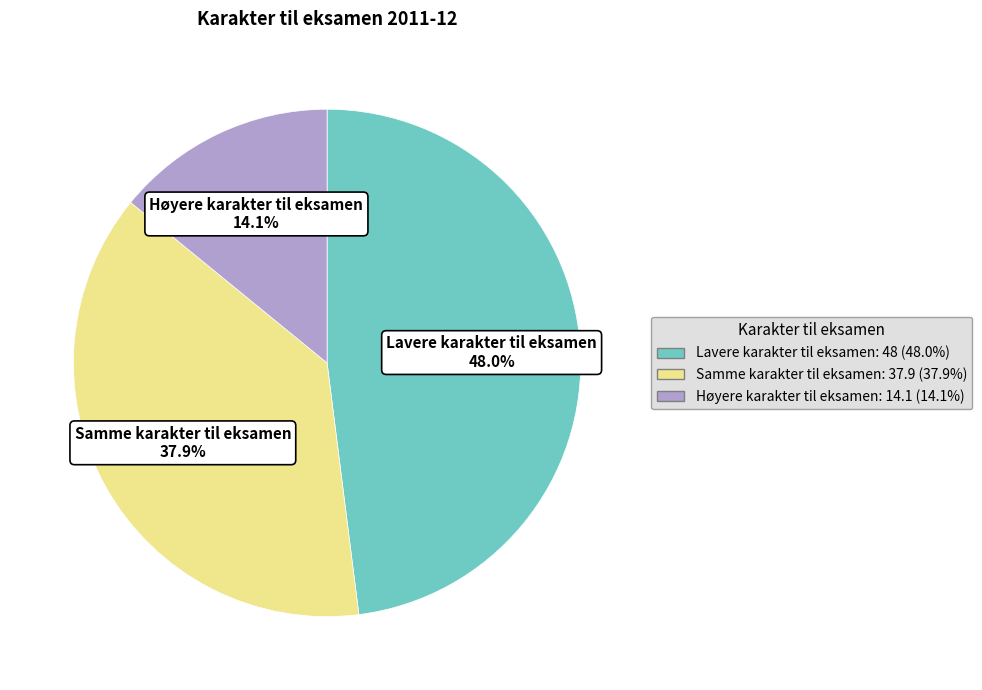

What is the total percentage of Samme karakter til eksamen and Høyere karakter til eksamen?

52.0%